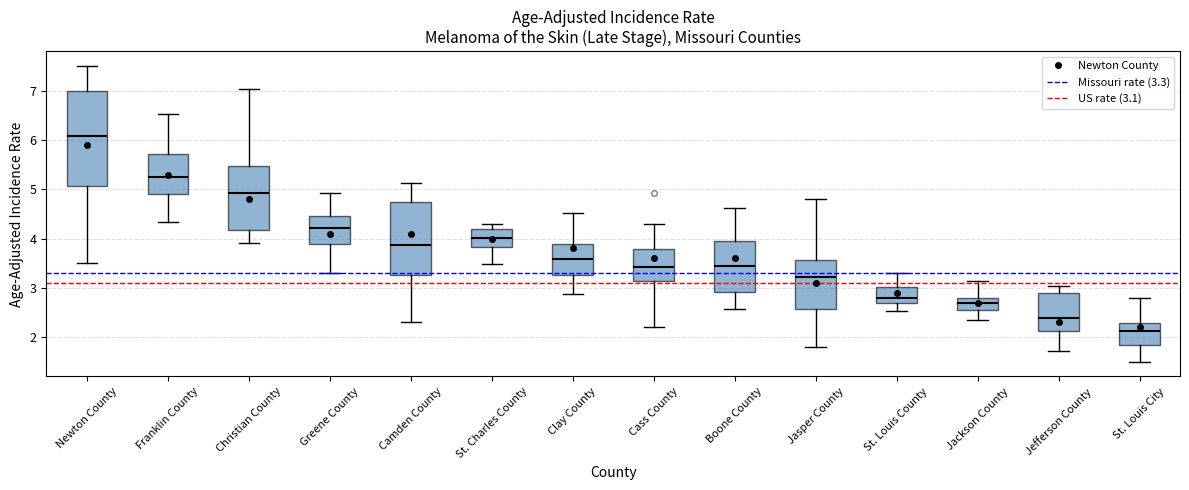

Comparing the boxes themselves (not the whiskers), which one is the tallest?

Newton County